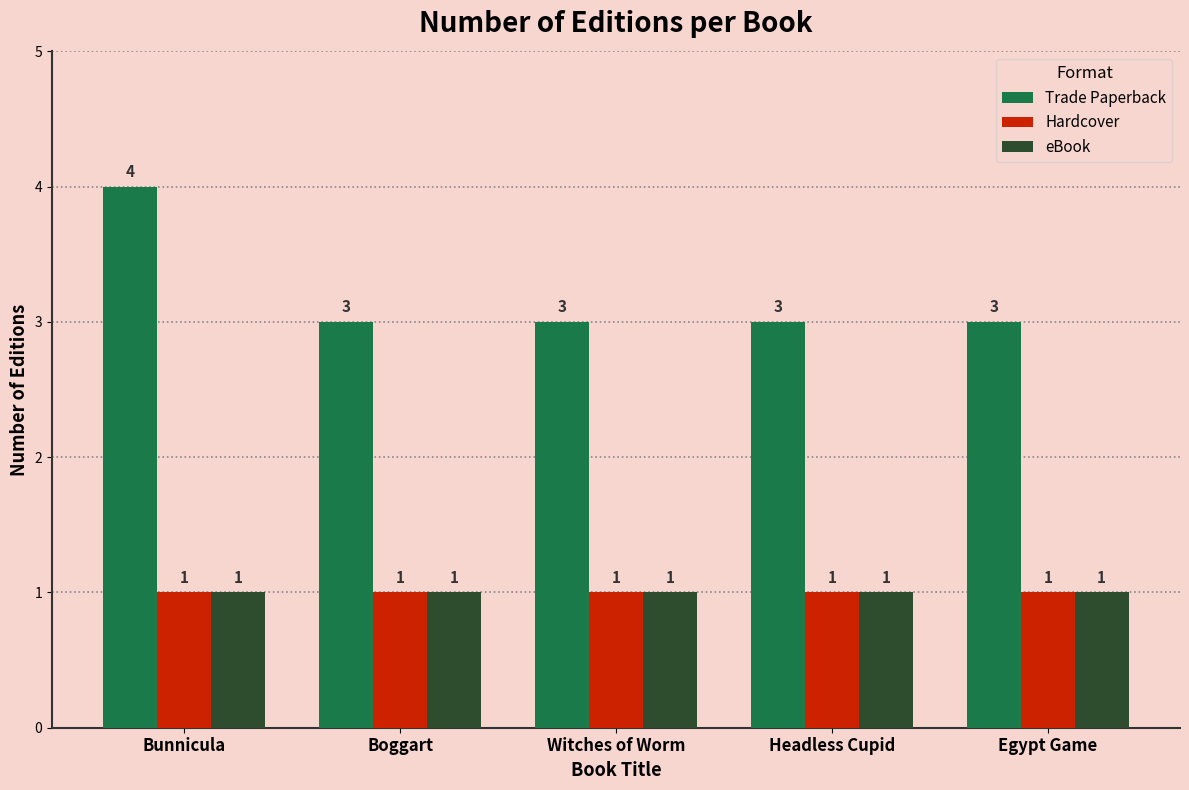

At which category is the sum across all series the highest?

Bunnicula